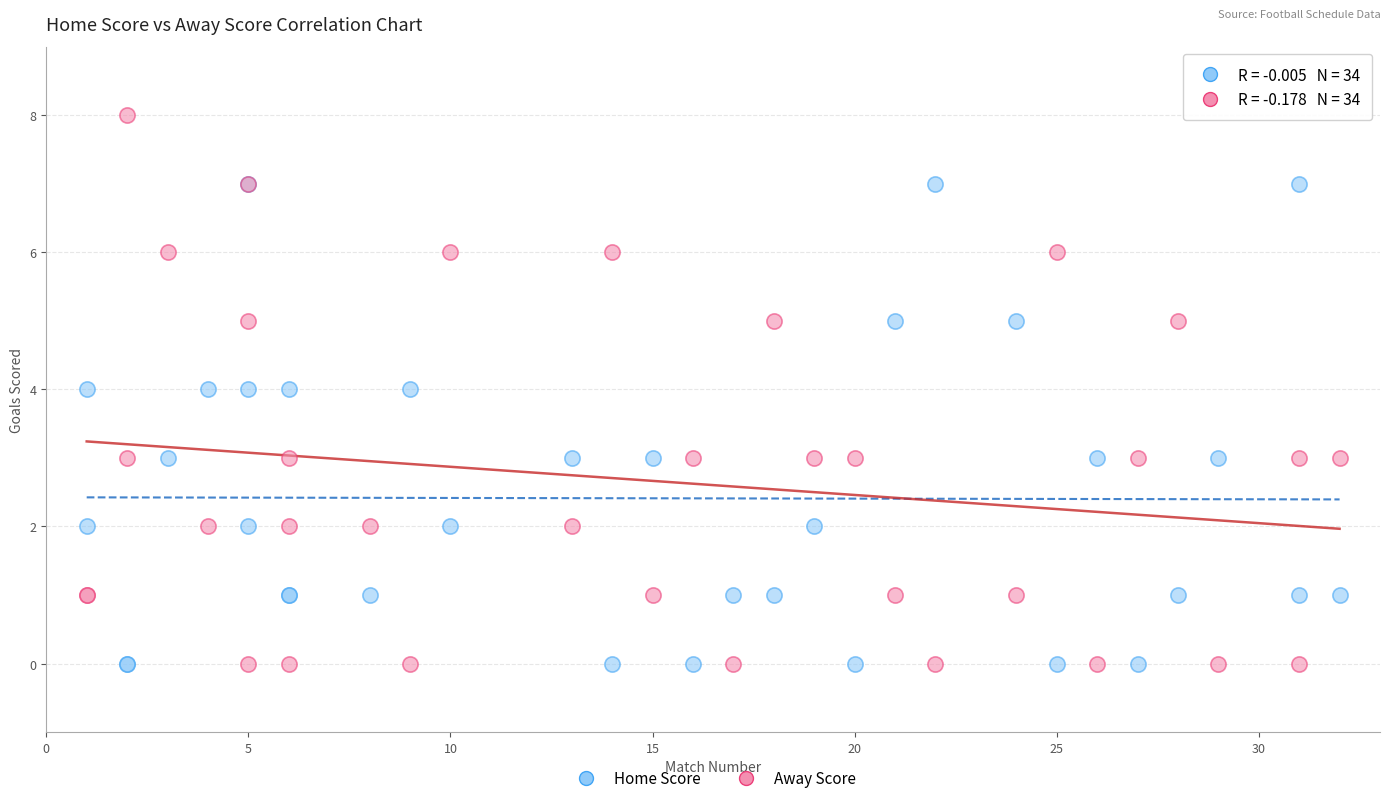

What are all the series names shown in the legend?

Home Score, Away Score